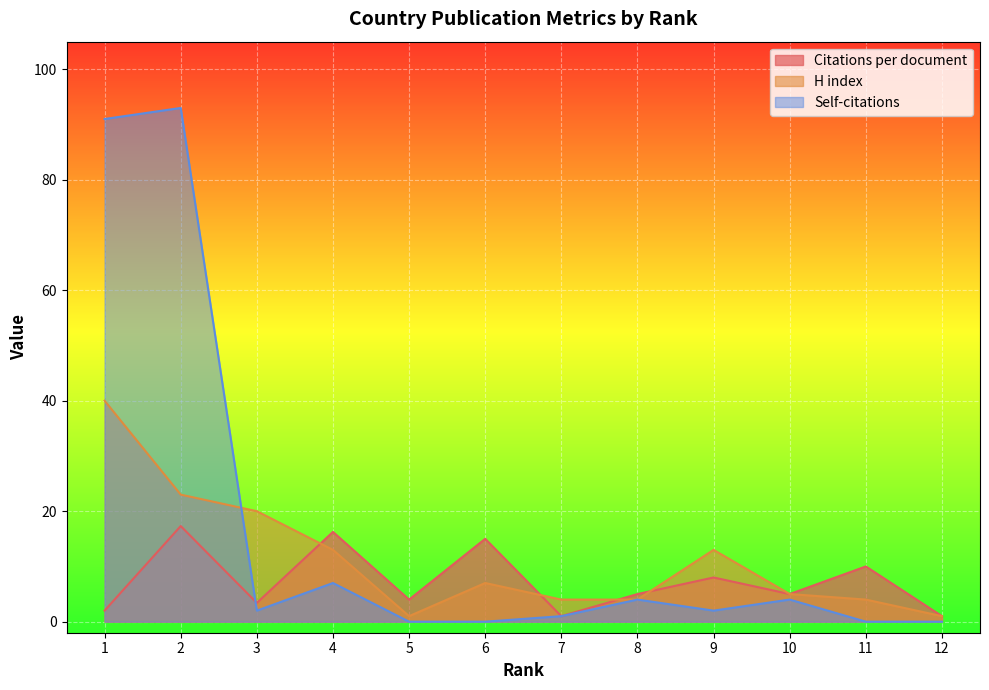

What is the sum of all Self-citations values?

204.0